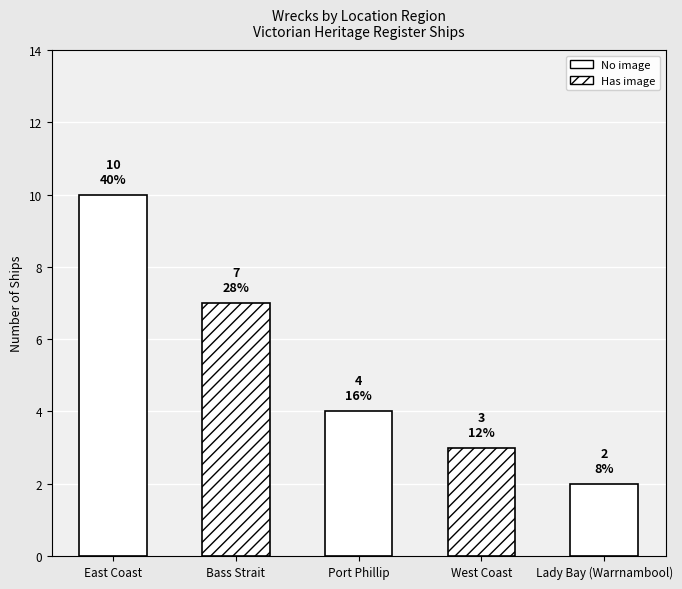

What is the label of the 5th bar from the right?

East Coast